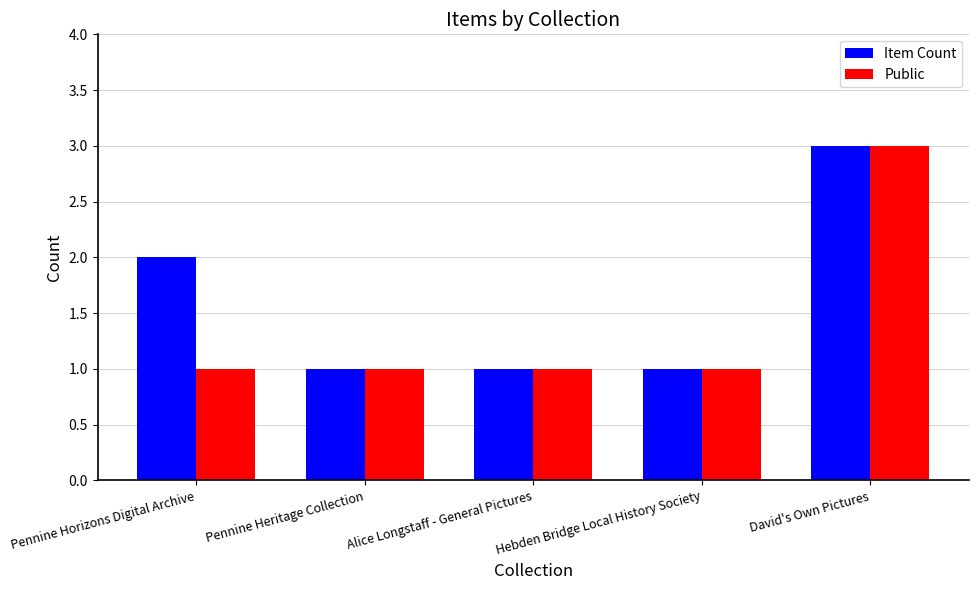

How many Public values are between 1 and 2?

4